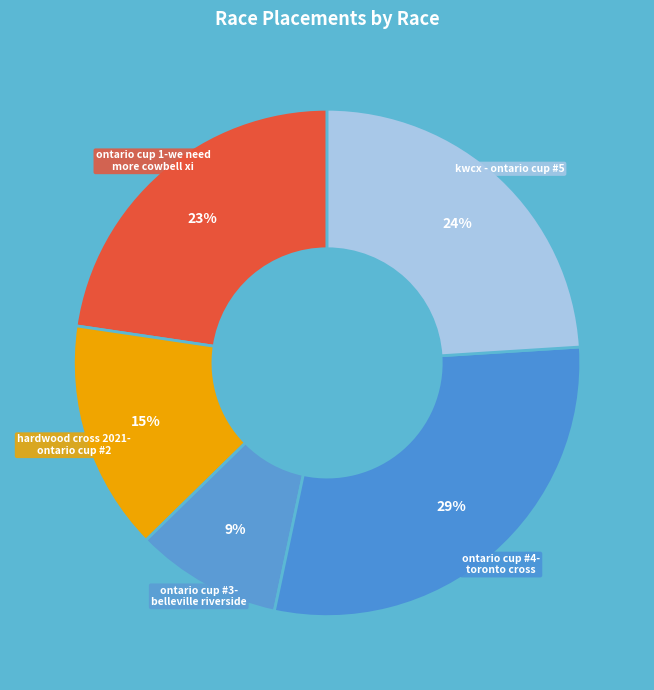

How many segments does this pie chart have?

5